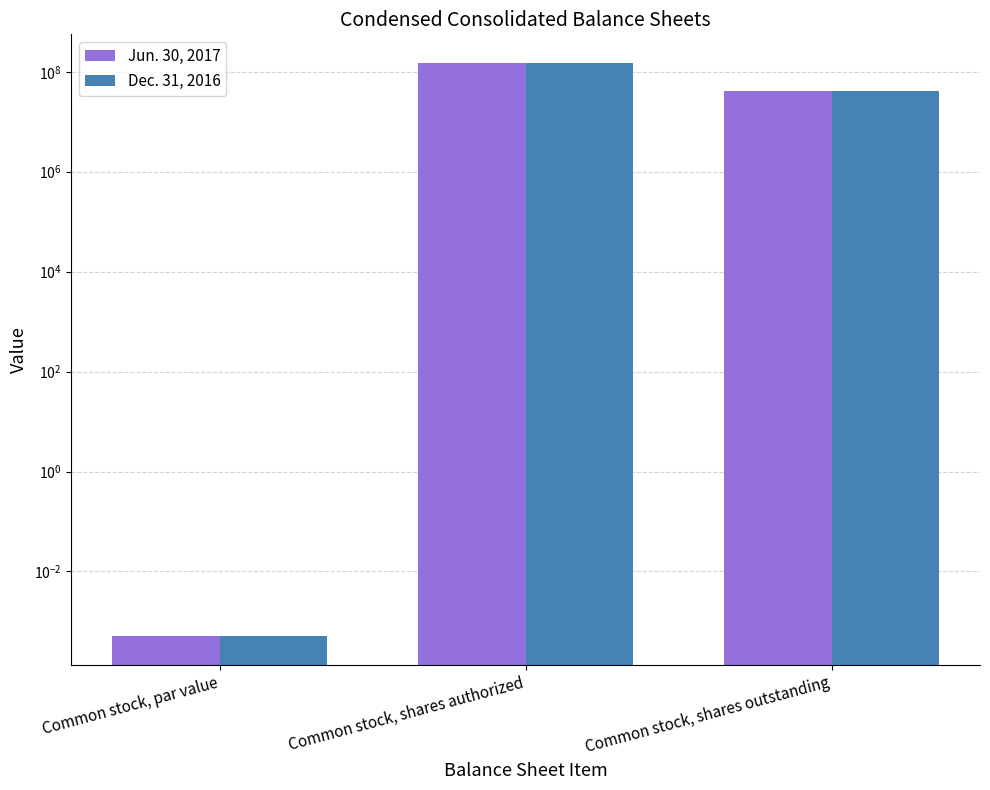

Reading left to right, list all the values displayed in this chart.

Jun. 30, 2017: 0.0	150000000.0	40885411.0
Dec. 31, 2016: 0.0	150000000.0	40885411.0